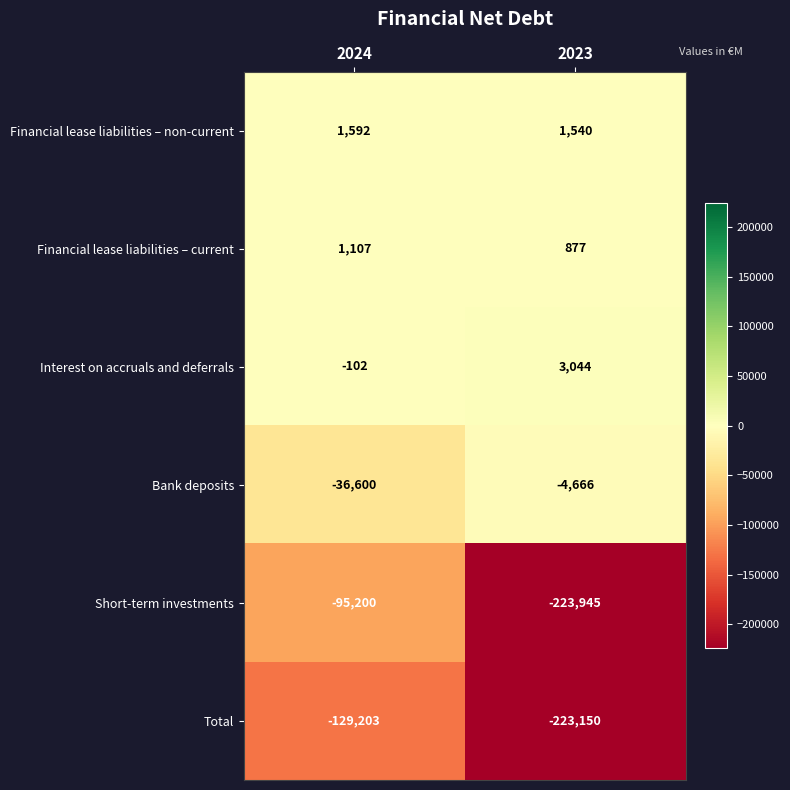

At which category does the chart reach its peak across all series?

2023